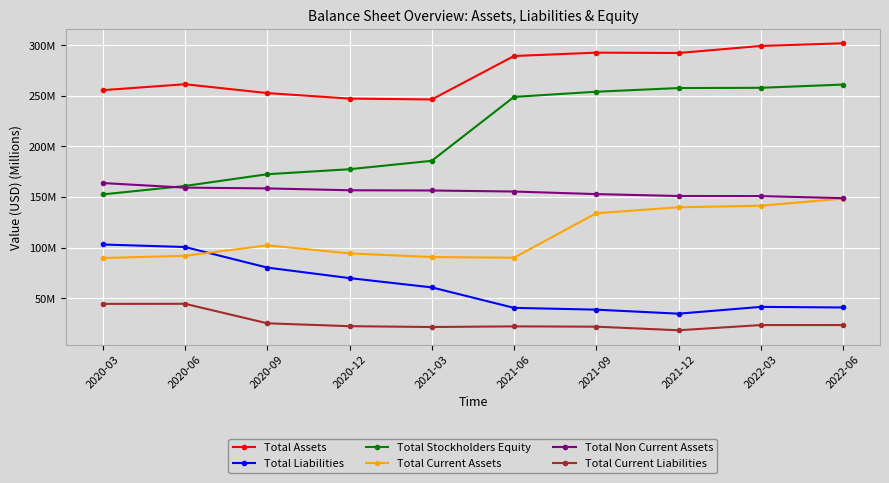

True or false: Total Stockholders Equity has more than 2 interior local peaks.

False